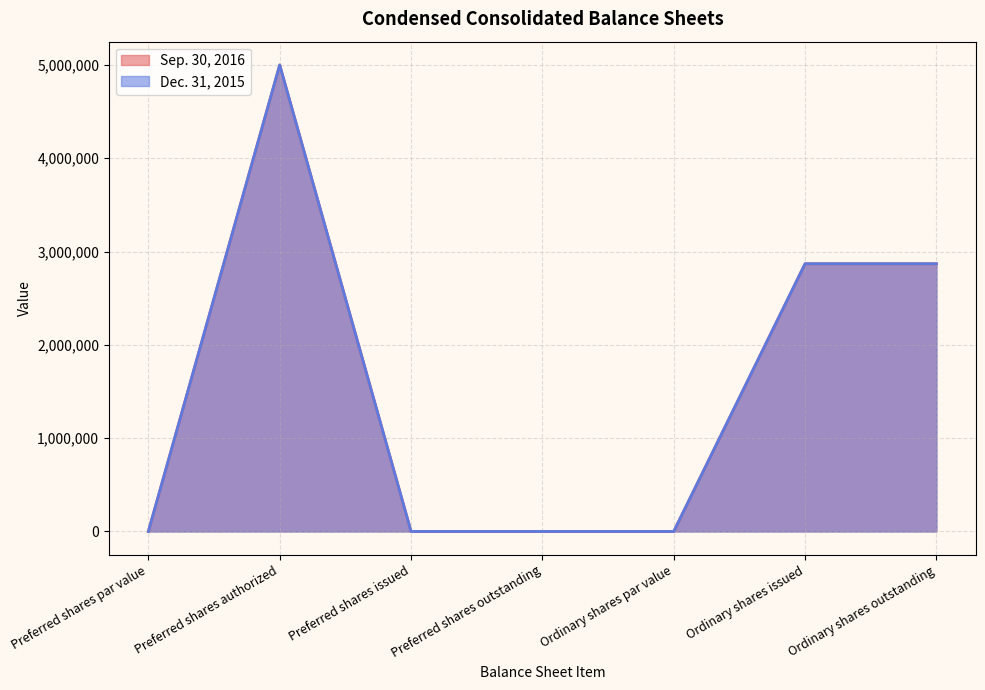

Is the value of Dec. 31, 2015 at Preferred shares issued greater than the value of Sep. 30, 2016 at Ordinary shares outstanding?

No